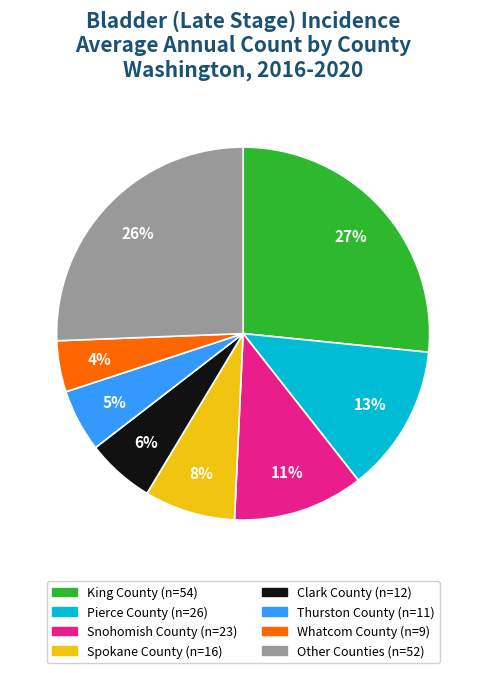

Is there a majority slice in this chart?

No